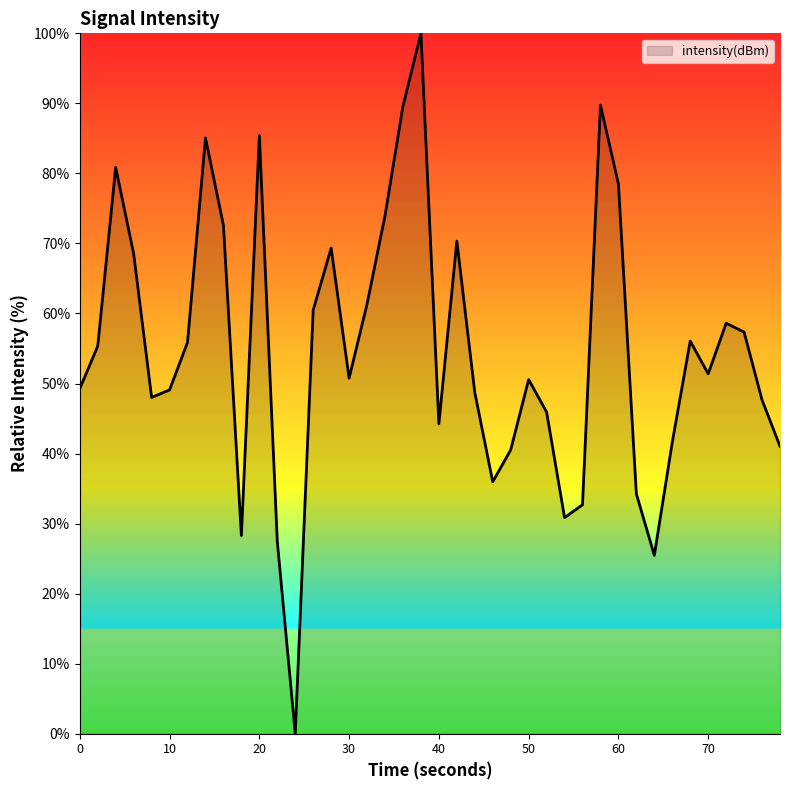

How many positive values are there?

39